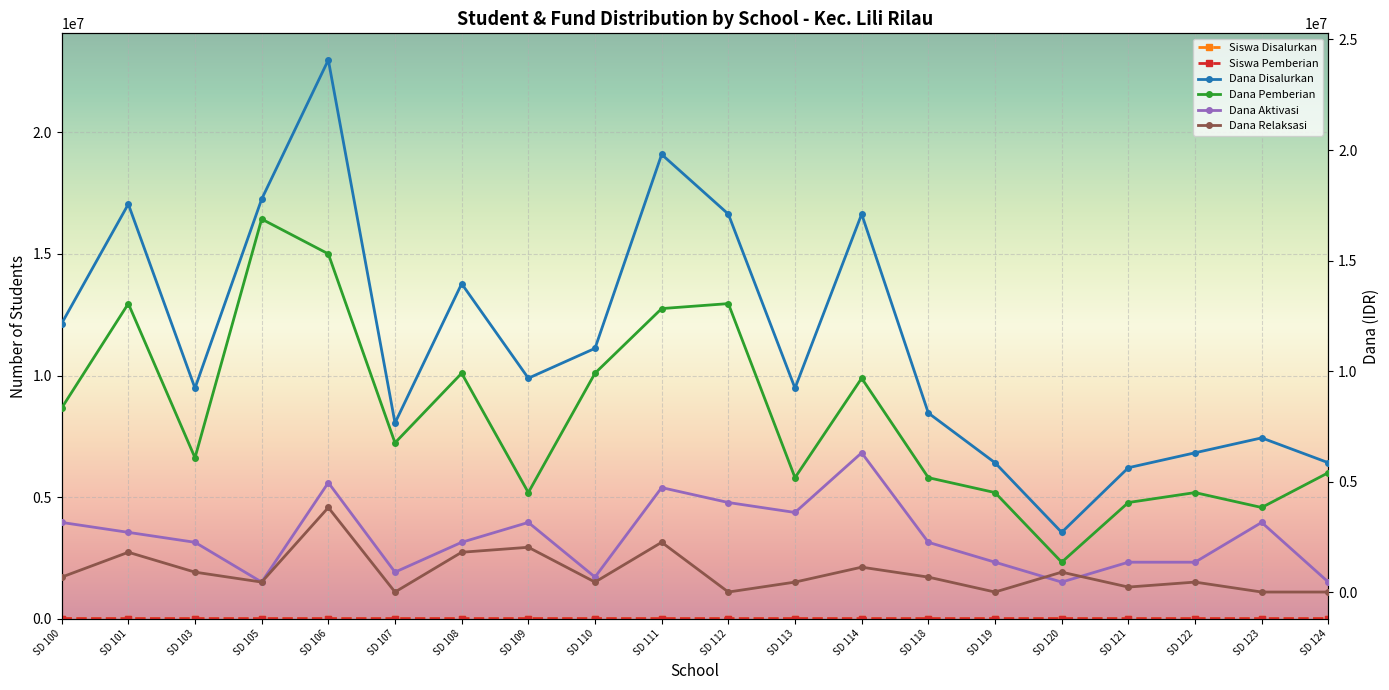

Which series has the largest total across all categories?

Dana Disalurkan